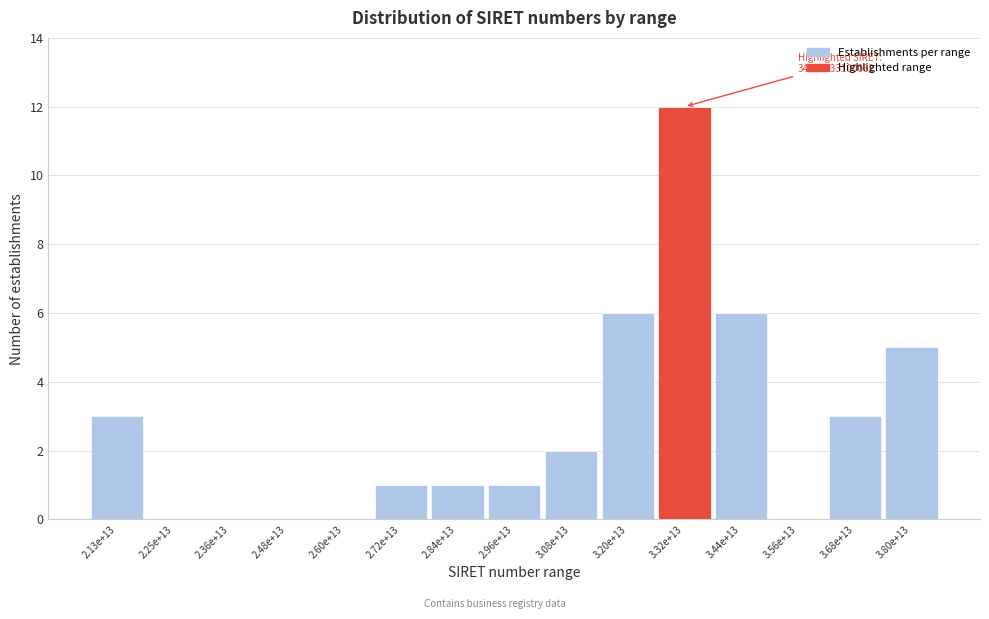

Reading right to left, transcribe all the data shown in this chart.

3.80e+13=5	3.68e+13=3	3.56e+13=0	3.44e+13=6	3.32e+13=12	3.20e+13=6	3.08e+13=2	2.96e+13=1	2.84e+13=1	2.72e+13=1	2.60e+13=0	2.48e+13=0	2.36e+13=0	2.25e+13=0	2.13e+13=3